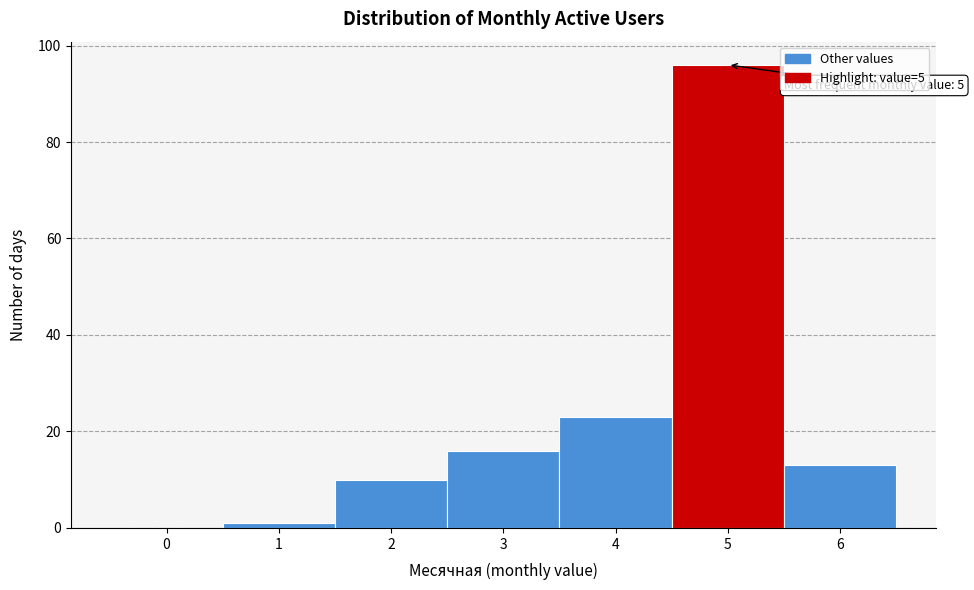

Reading left to right, extract all data points from this chart.

0=0	1=1	2=10	3=16	4=23	5=96	6=13